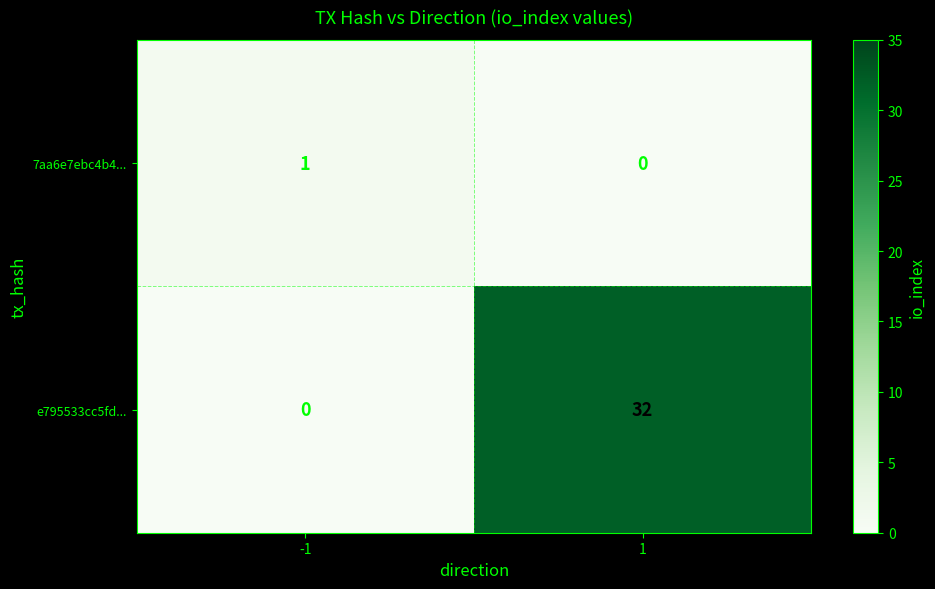

Reading right to left, what are all the values shown in this chart?

7aa6e7ebc4b4...: 1=0	-1=1
e795533cc5fd...: 1=32	-1=0